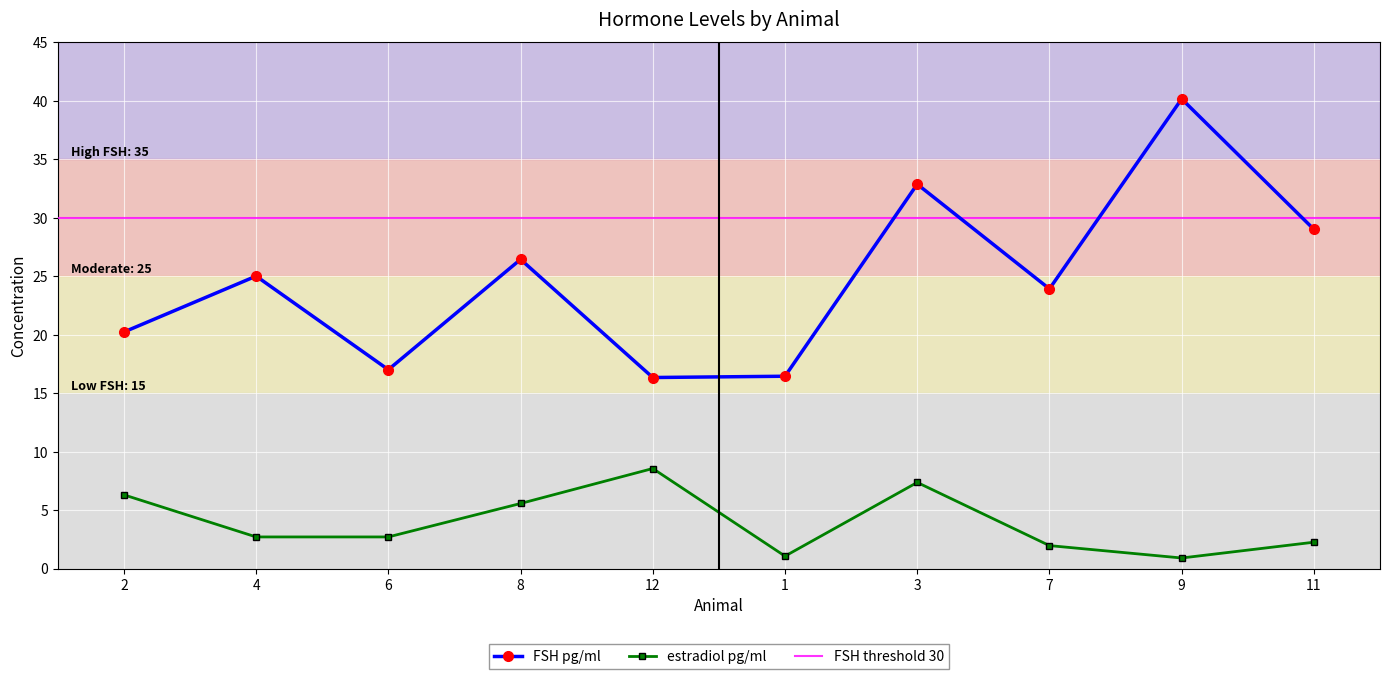

The value of FSH pg/ml at 2 is 5.5. True or false?

False